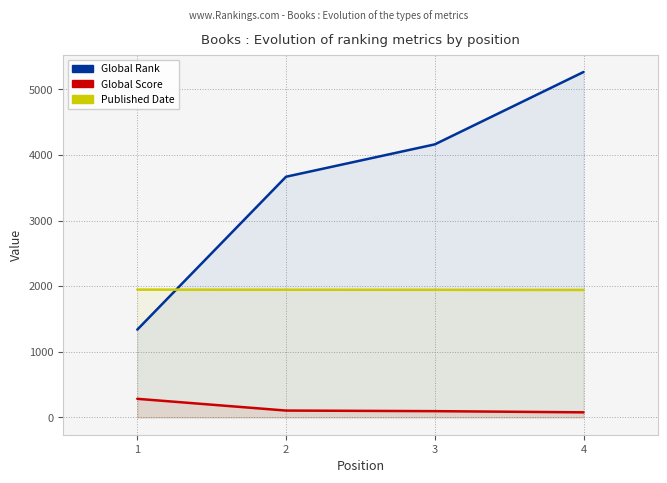

The Global Score series shows 139 at 4. True or false?

False